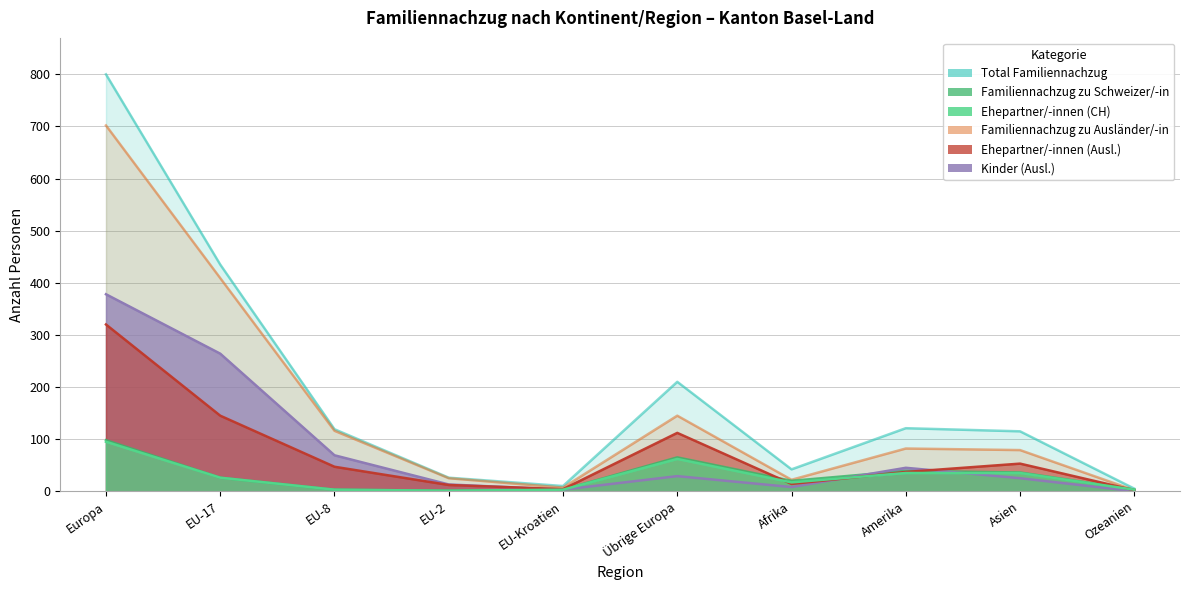

What is the highest value of the Ehepartner/-innen (CH) series?

95